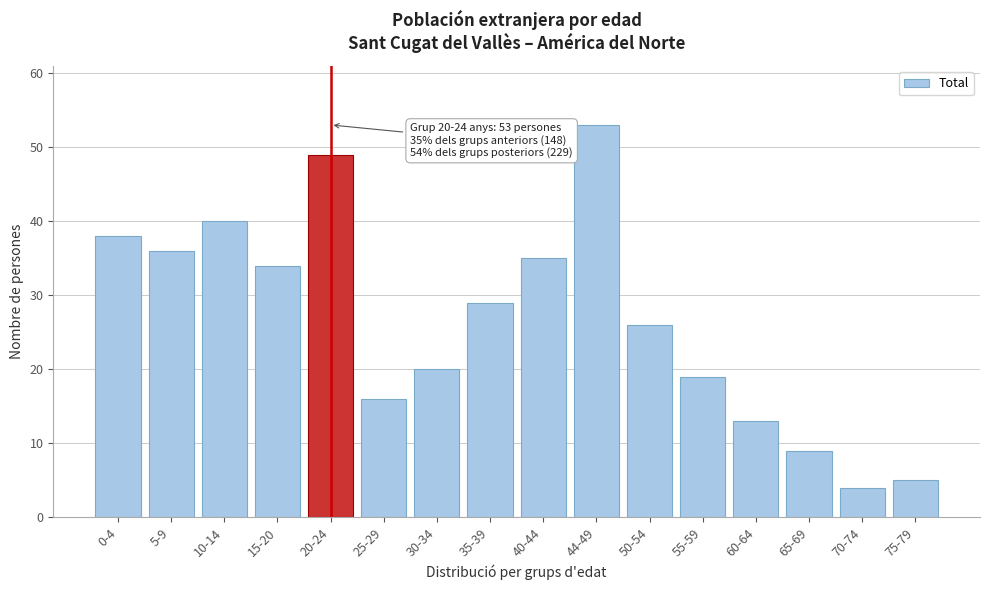

Reading left to right, extract all data points from this chart.

38	36	40	34	49	16	20	29	35	53	26	19	13	9	4	5